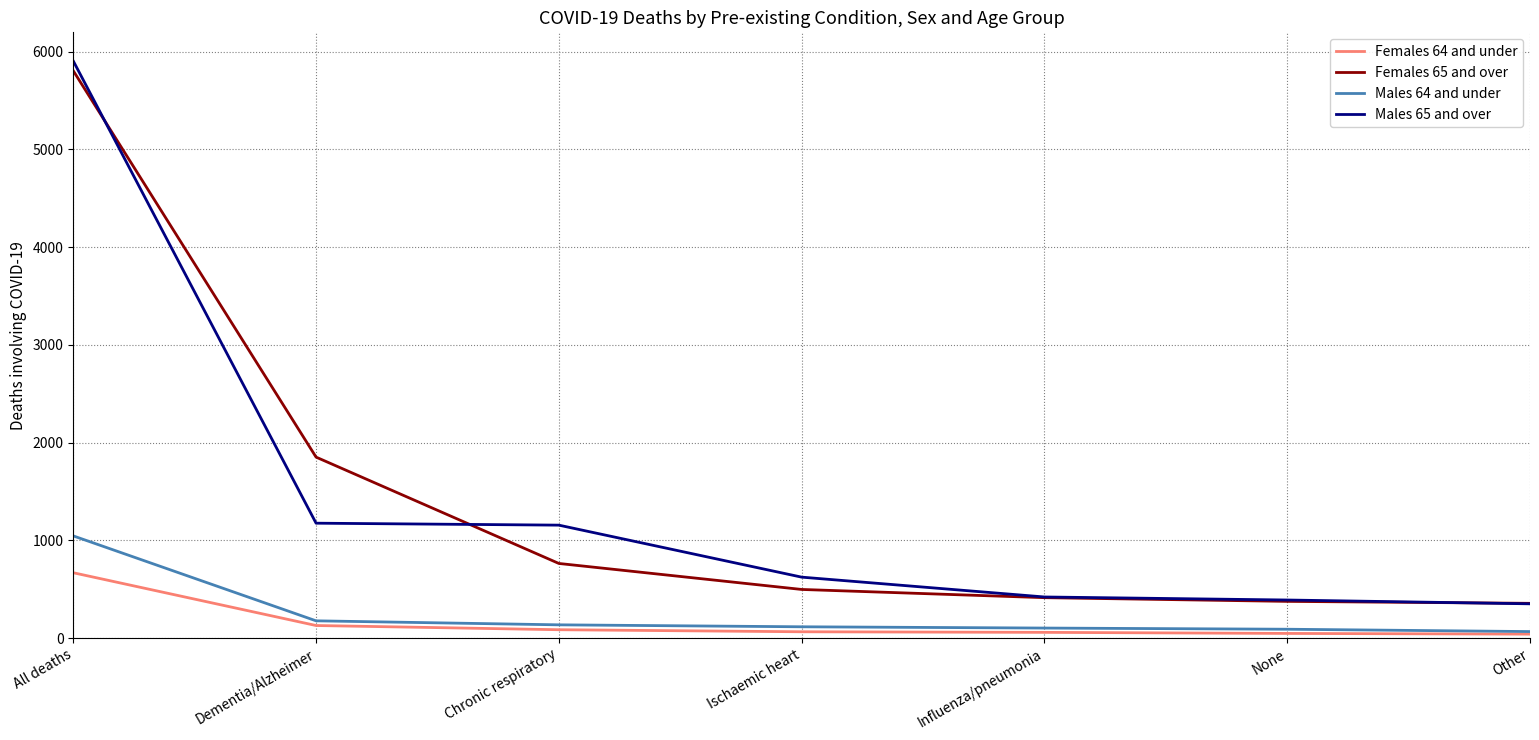

Is the value of Females 64 and under at Ischaemic heart greater than the value of Males 65 and over at None?

No